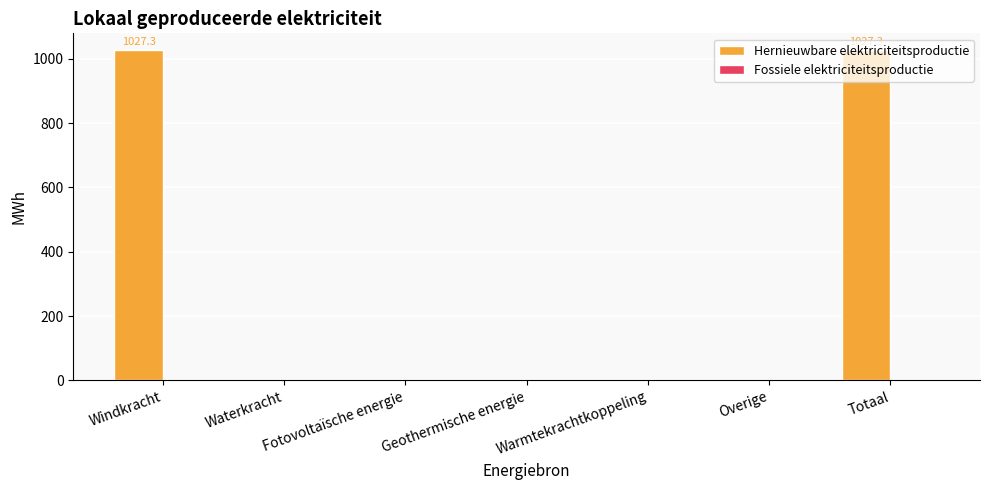

What is the greatest value displayed?

1027.3